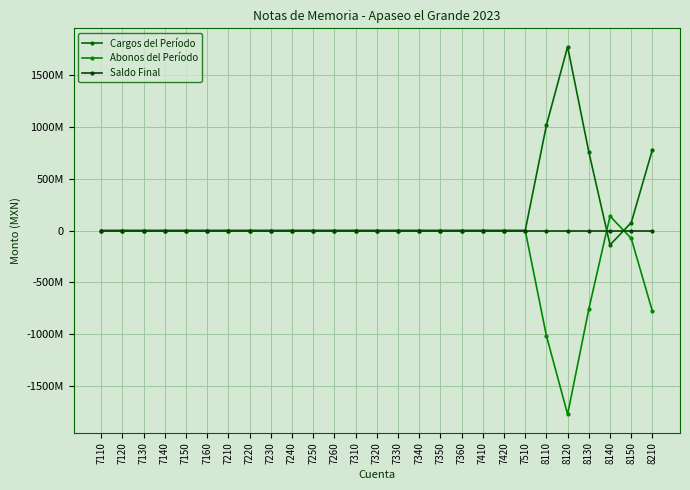

At which category is the sum across all series the highest?

7110